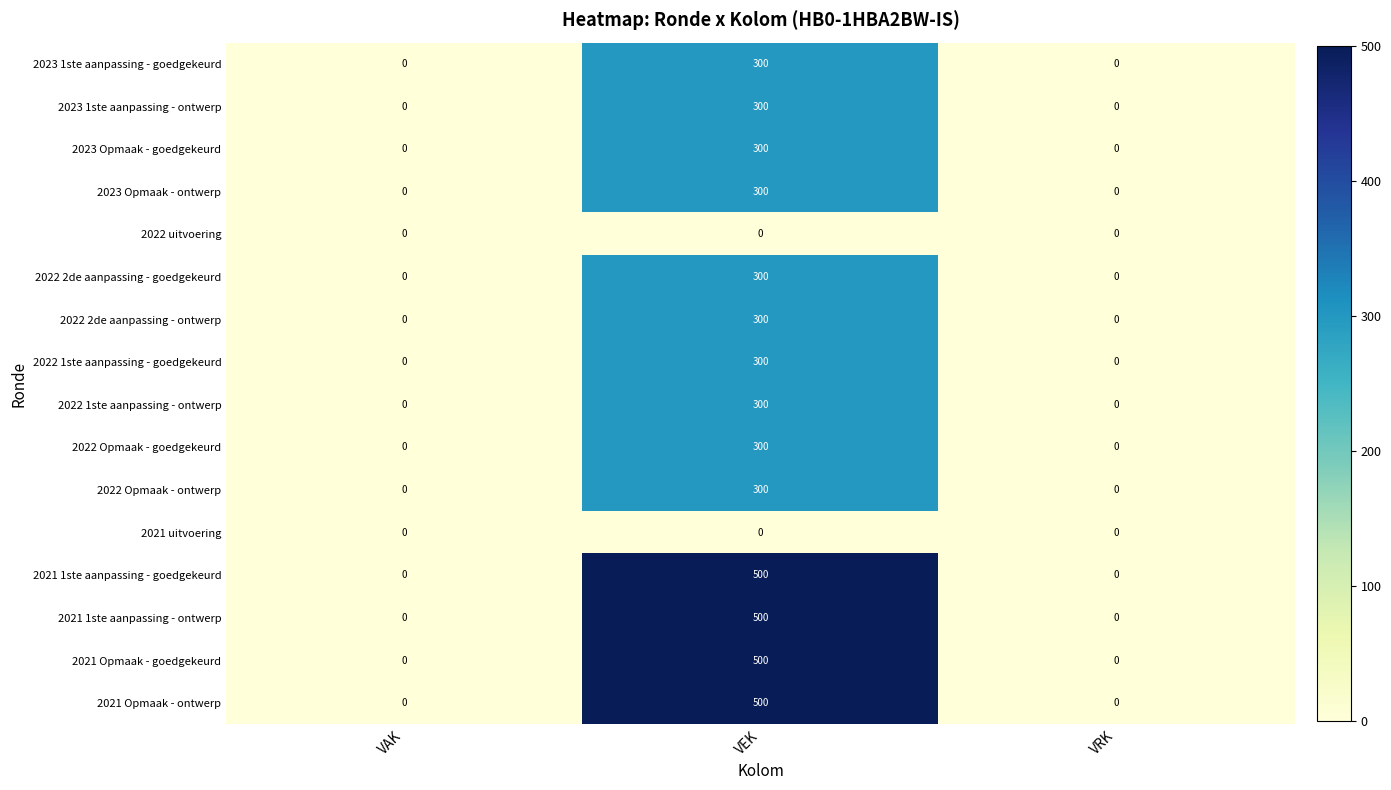

Count the number of data series in this chart.

16